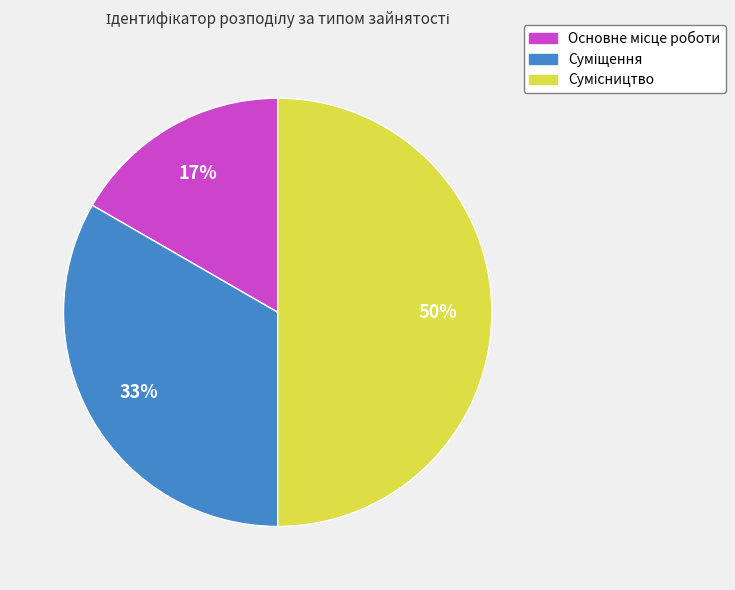

To the nearest percent, what is the difference between the largest and smallest slice percentages?

33%